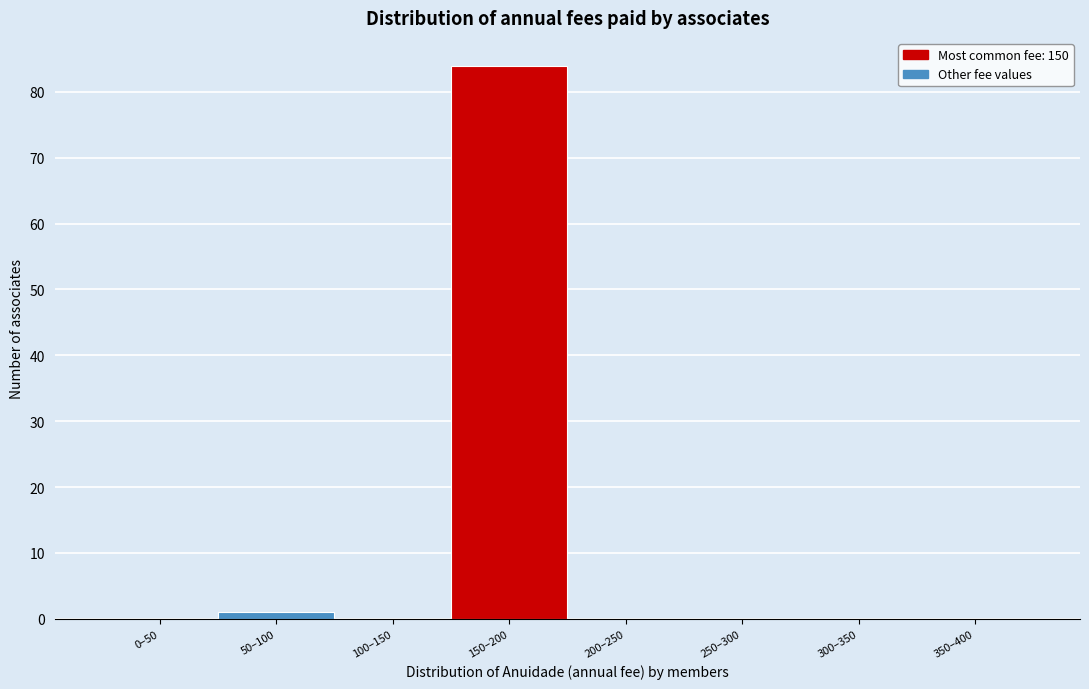

Reading left to right, list all the values displayed in this chart.

0–50=0	50–100=1	100–150=0	150–200=84	200–250=0	250–300=0	300–350=0	350–400=0